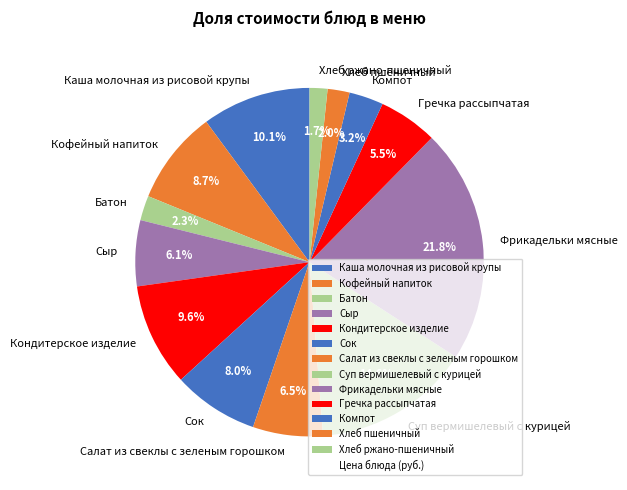

Does Сок account for over 50% of the chart?

No